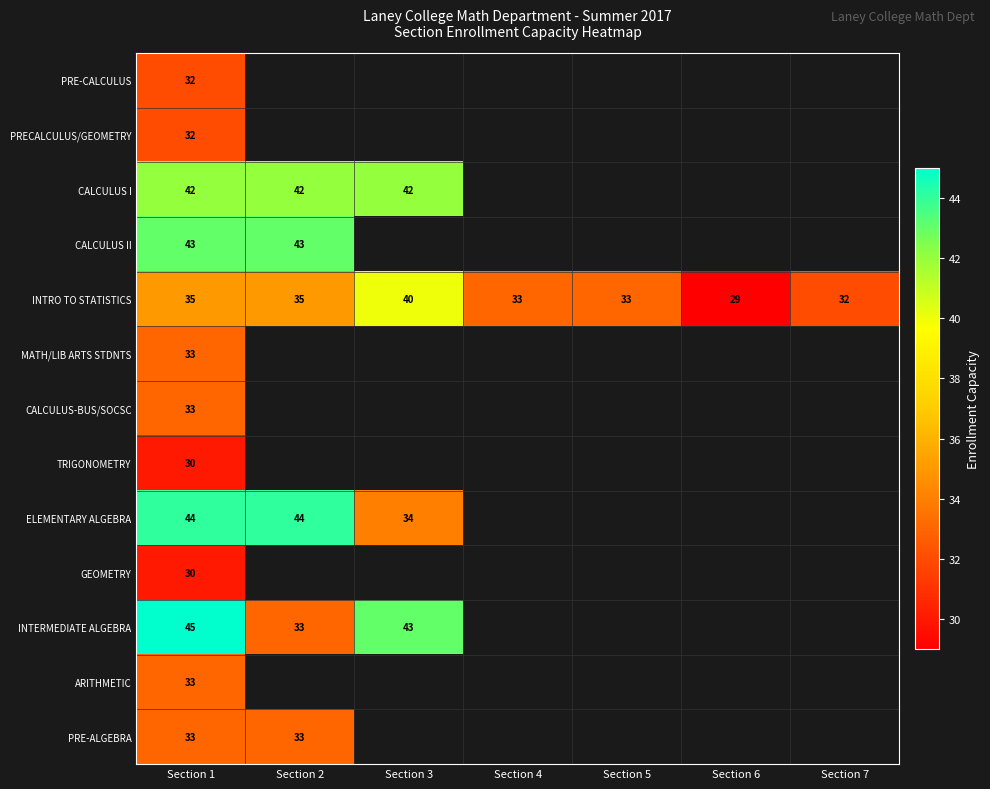

Is it true that PRE-ALGEBRA equals 8 at Section 2?

False